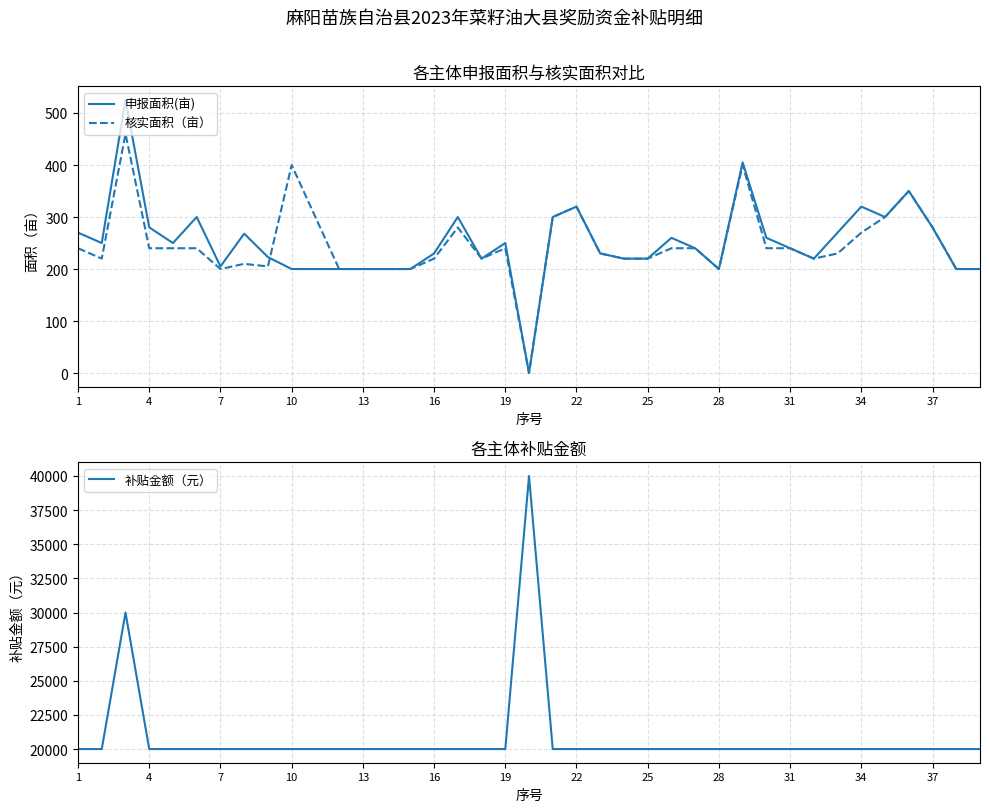

The 核实面积（亩） series shows 200 at 28. True or false?

True